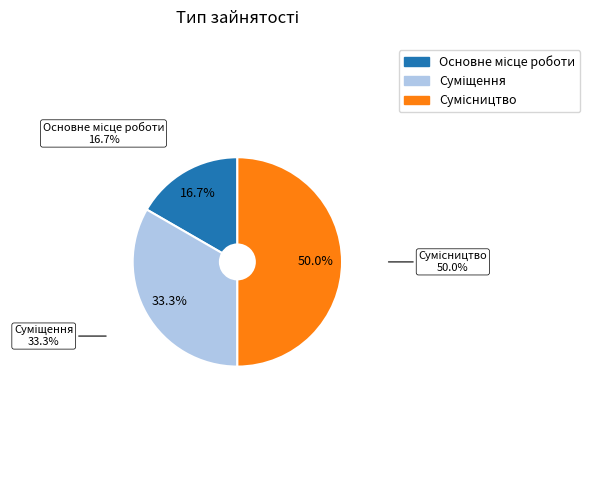

How many slices are in this pie chart?

3